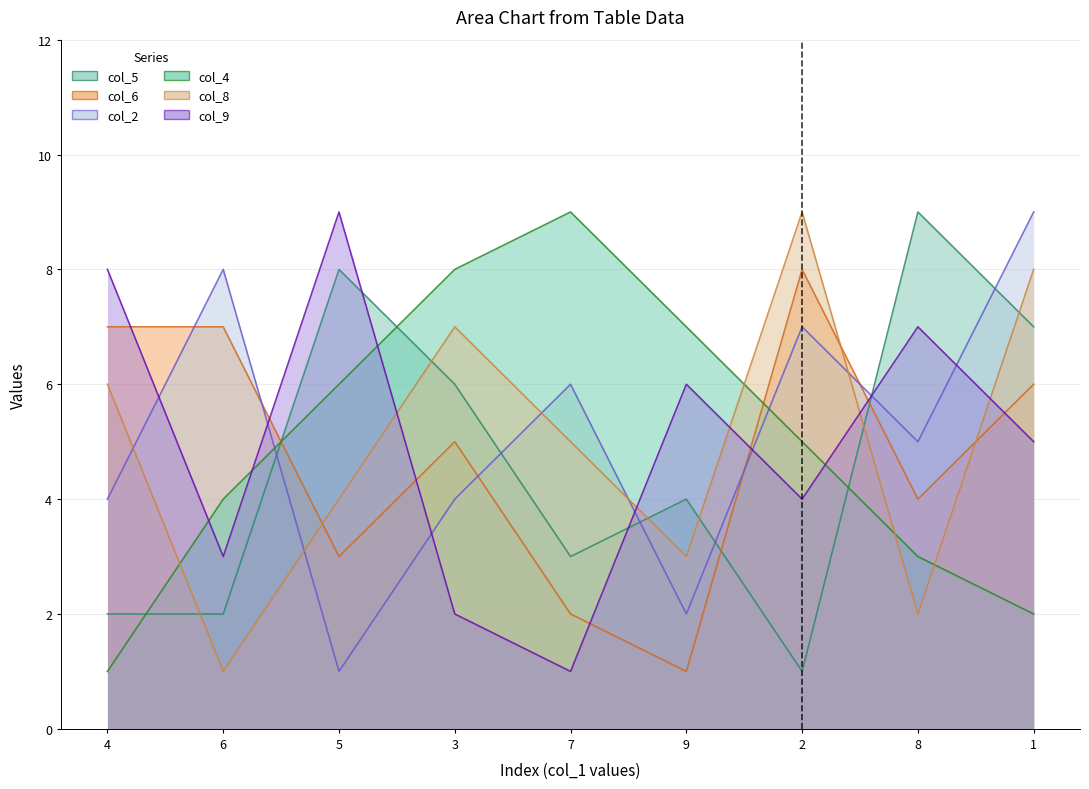

How many interior local peaks does the col_8 series have?

2